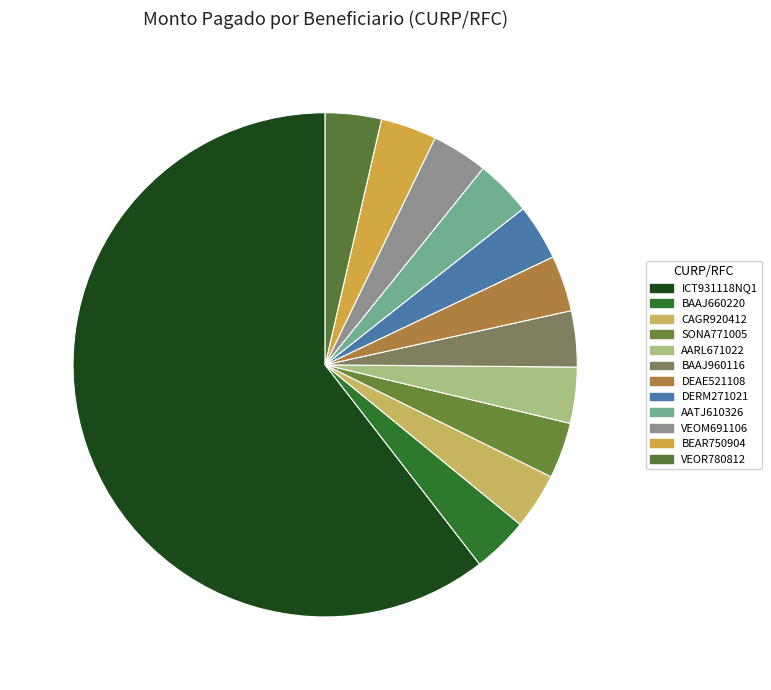

How many segments does this pie chart have?

12